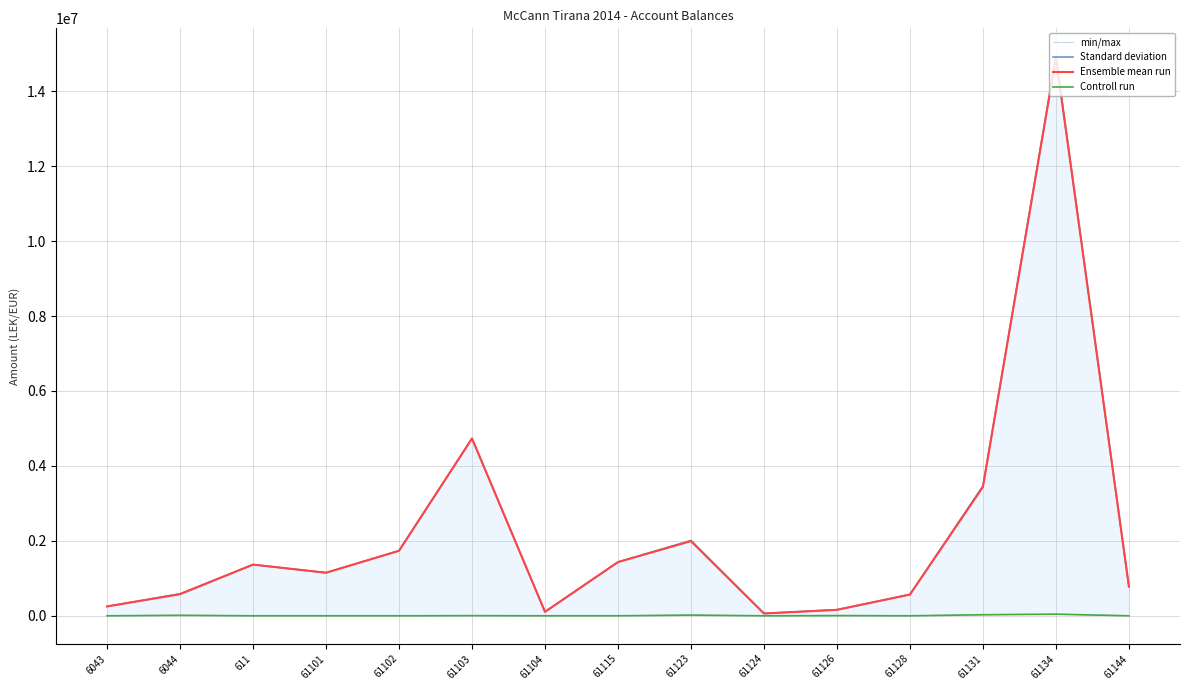

Is the value of Ensemble mean run at 61144 greater than the value of min/max at 61123?

No